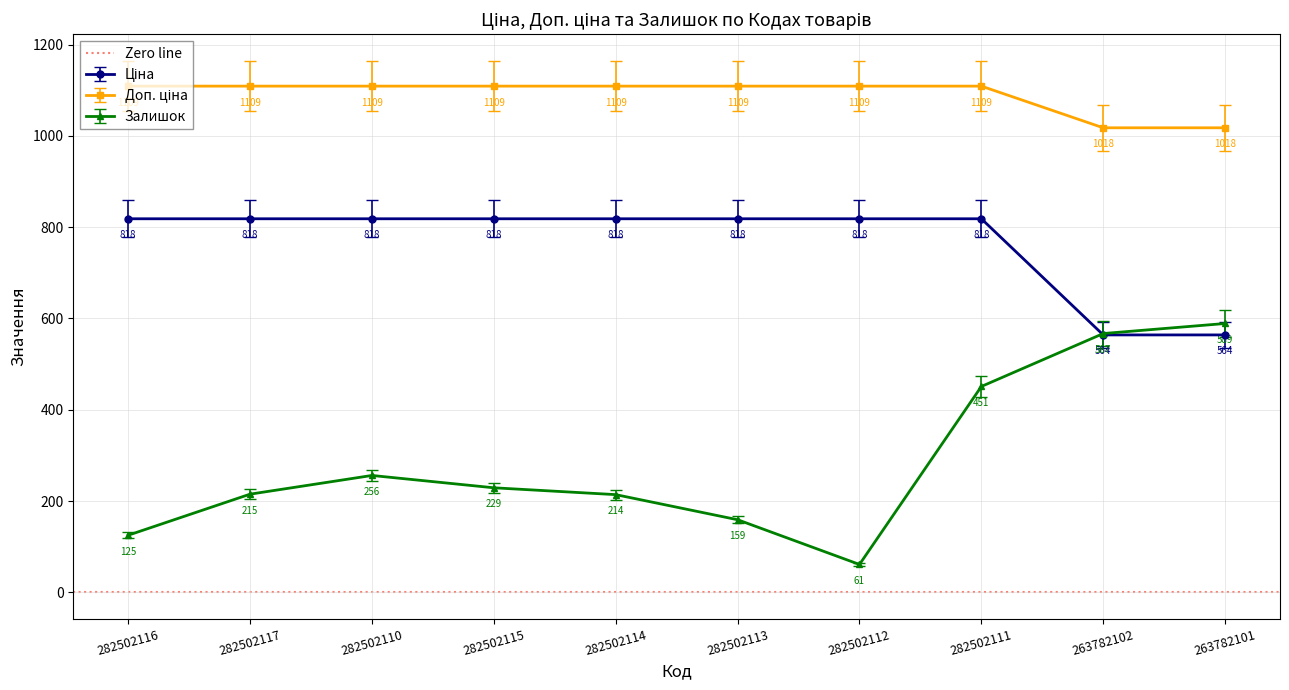

What is the label of the 4th point from the left?

282502115